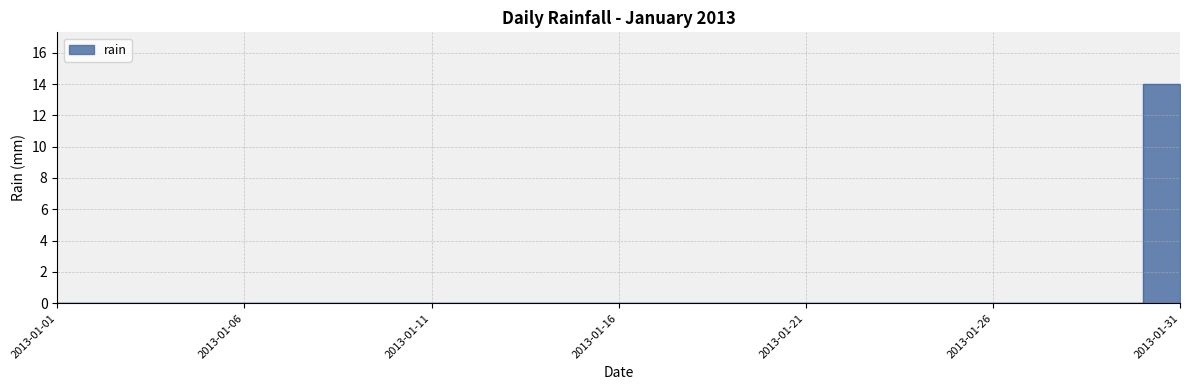

What is the average value?

0.5